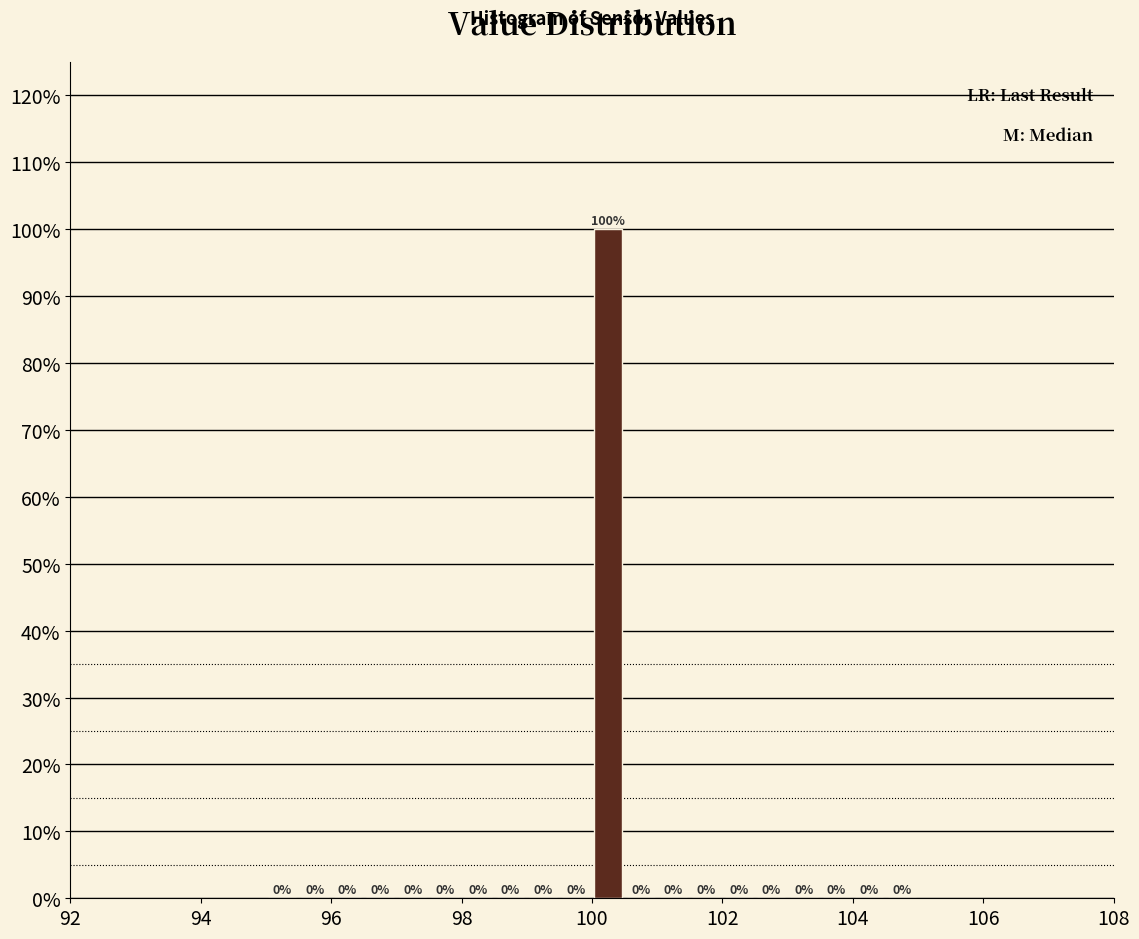

Around what value on the x-axis is the tallest bar? Give the approximate position of its centre, as read against the axis.

100.2